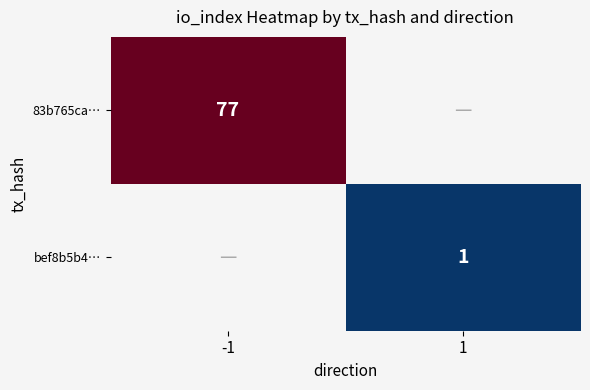

The bef8b5b4… series shows 2 at 1. True or false?

False